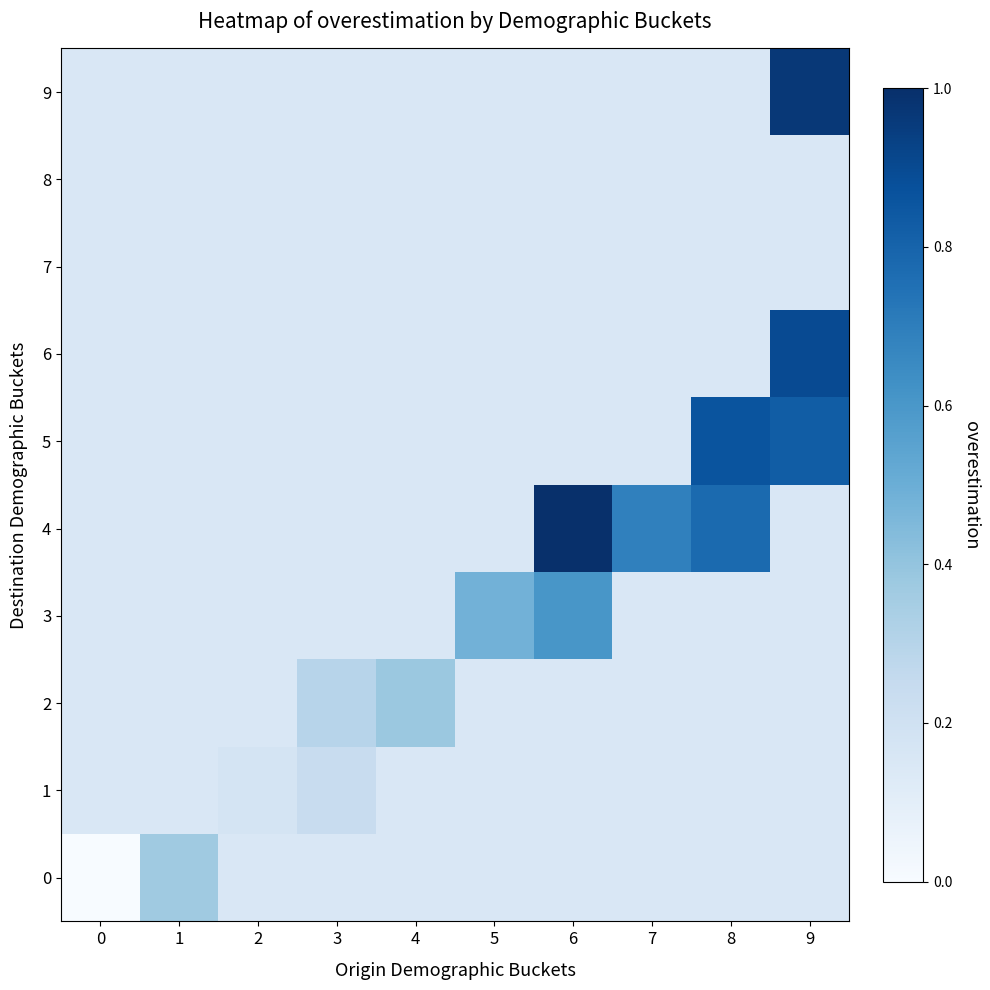

What is the spread (max minus min) of values at 9?

0.8